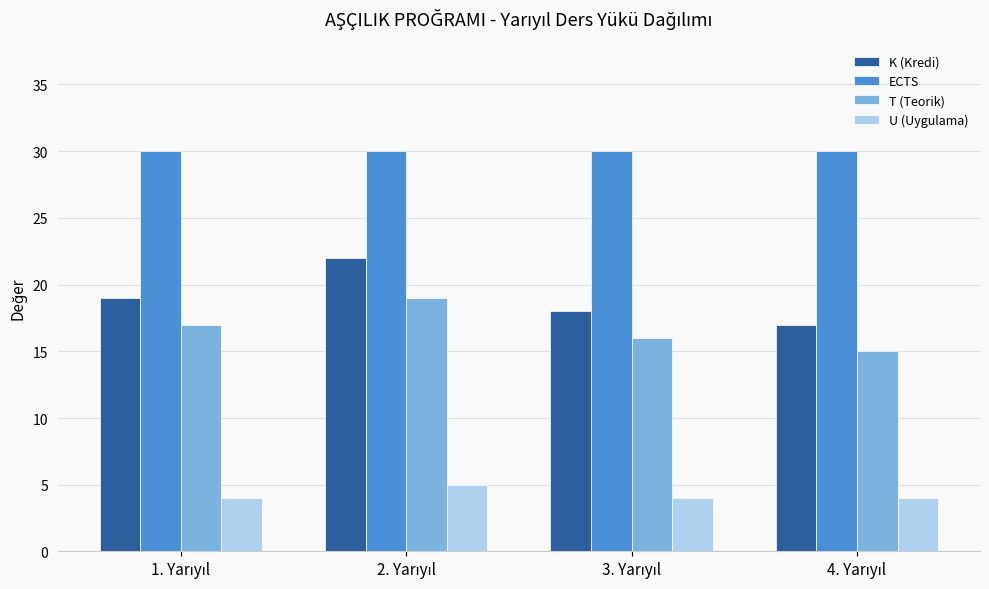

Reading left to right, transcribe all the data shown in this chart.

K (Kredi): 19	22	18	17
ECTS: 30	30	30	30
T (Teorik): 17	19	16	15
U (Uygulama): 4	5	4	4